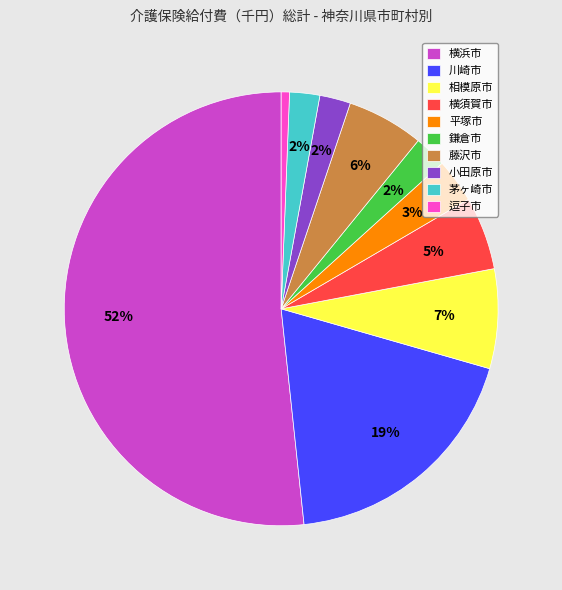

Is it true that 相模原市 is 7% of the pie?

True